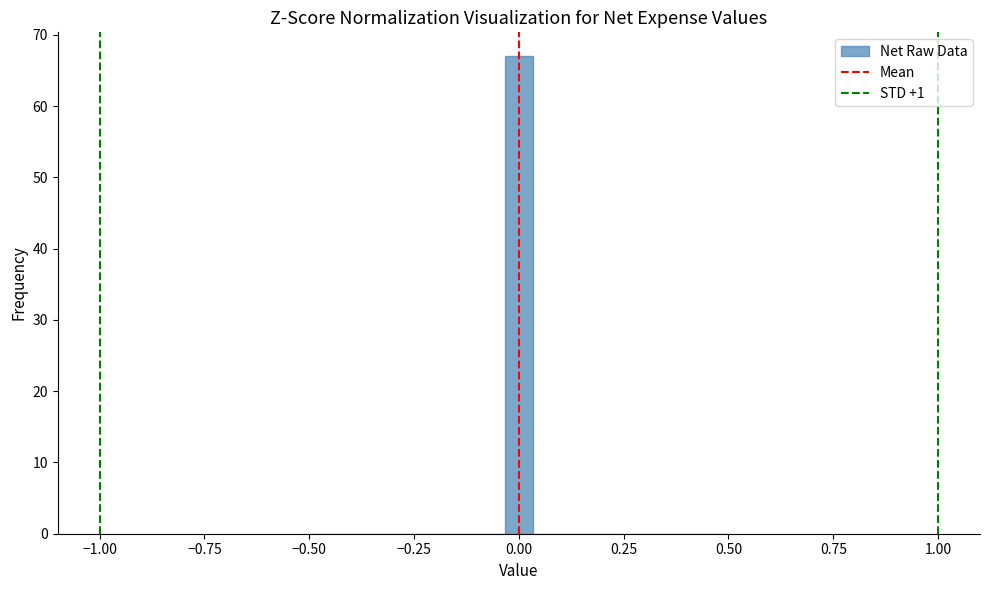

Around what value on the x-axis is the tallest bar? Give the approximate position of its centre, as read against the axis.

0.00